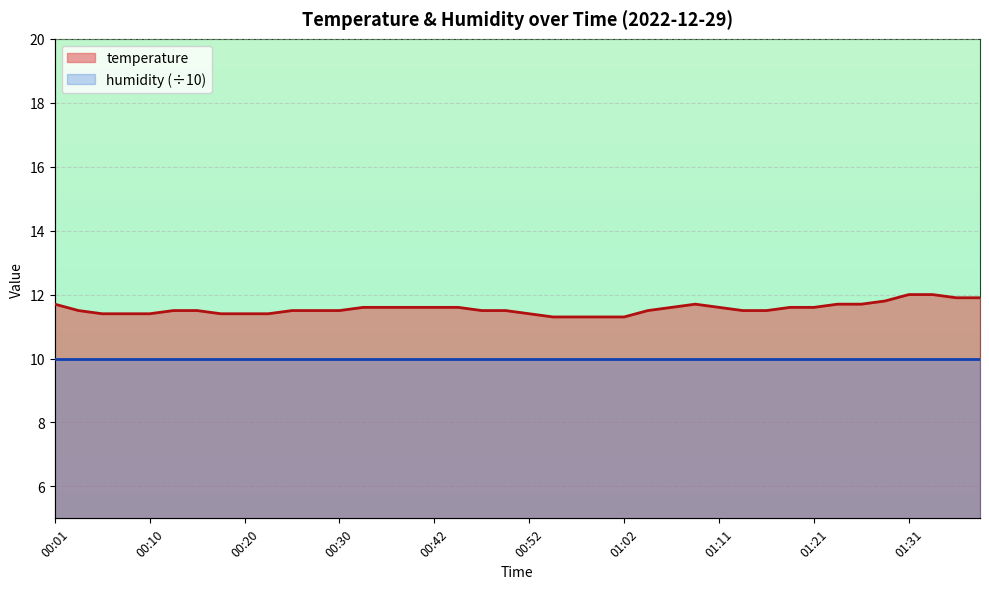

List the labels in order of value, smallest first.

00:54, 00:57, 00:59, 01:02, 00:06, 00:08, 00:10, 00:18, 00:20, 00:23, 00:52, 00:03, 00:13, 00:15, 00:25, 00:28, 00:30, 00:47, 00:50, 01:04, 01:14, 01:16, 00:32, 00:37, 00:40, 00:42, 00:45, 01:07, 01:11, 01:19, 01:21, 00:01, 01:09, 01:24, 01:26, 01:29, 01:36, 01:38, 01:31, 01:33